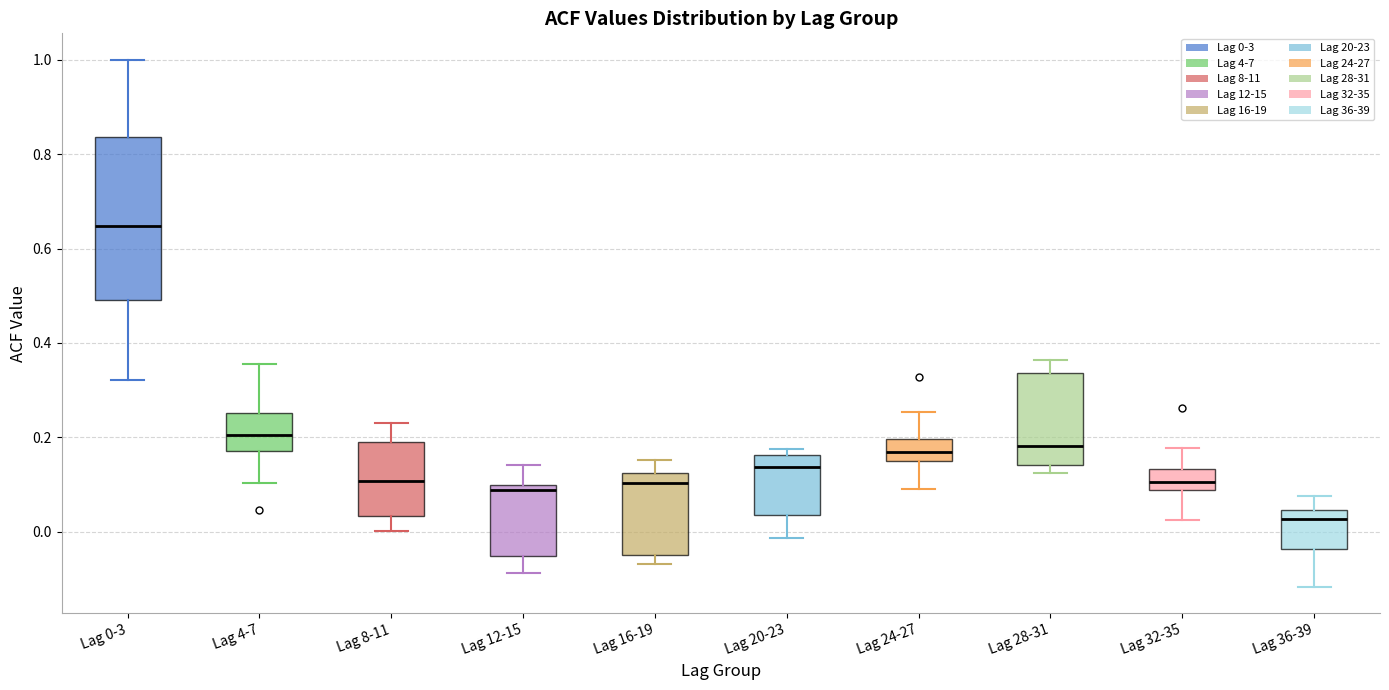

Reading left to right, read every box against the y-axis: the position of its median line, the range the box covers, and the ends of its whiskers. The values are not printed on the chart, so give them approximately, as read against the axis.

Lag 0-3: median 0.64, box 0.50 to 0.84, whiskers 0.32 to 1.00
Lag 4-7: median 0.20, box 0.18 to 0.26, whiskers 0.10 to 0.36
Lag 8-11: median 0.10, box 0.04 to 0.20, whiskers 0.00 to 0.24
Lag 12-15: median 0.08, box -0.06 to 0.10, whiskers -0.08 to 0.14
Lag 16-19: median 0.10, box -0.04 to 0.12, whiskers -0.06 to 0.16
Lag 20-23: median 0.14, box 0.04 to 0.16, whiskers -0.02 to 0.18
Lag 24-27: median 0.16 (inside the box), box 0.16 to 0.20, whiskers 0.10 to 0.26
Lag 28-31: median 0.18, box 0.14 to 0.34, whiskers 0.12 to 0.36
Lag 32-35: median 0.10, box 0.08 to 0.14, whiskers 0.02 to 0.18
Lag 36-39: median 0.02, box -0.04 to 0.04, whiskers -0.12 to 0.08